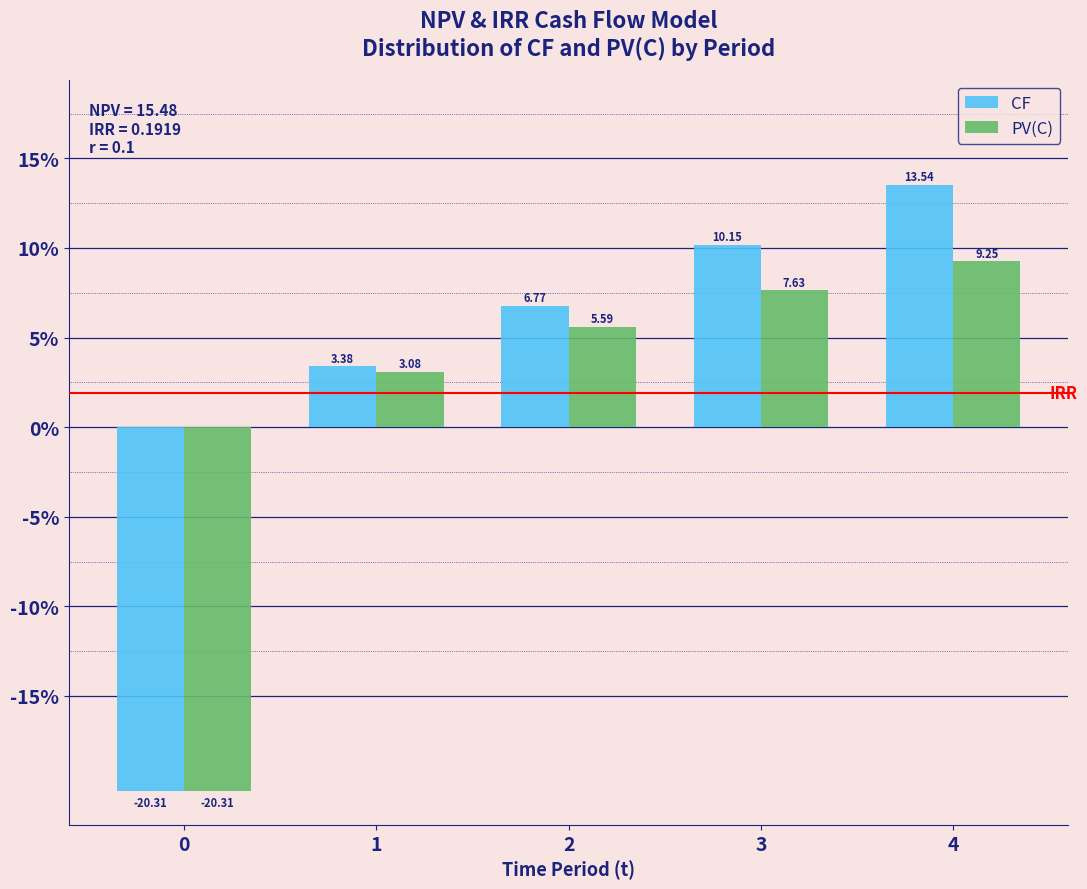

Is the value of CF at 4 greater than the value of PV(C) at 1?

Yes